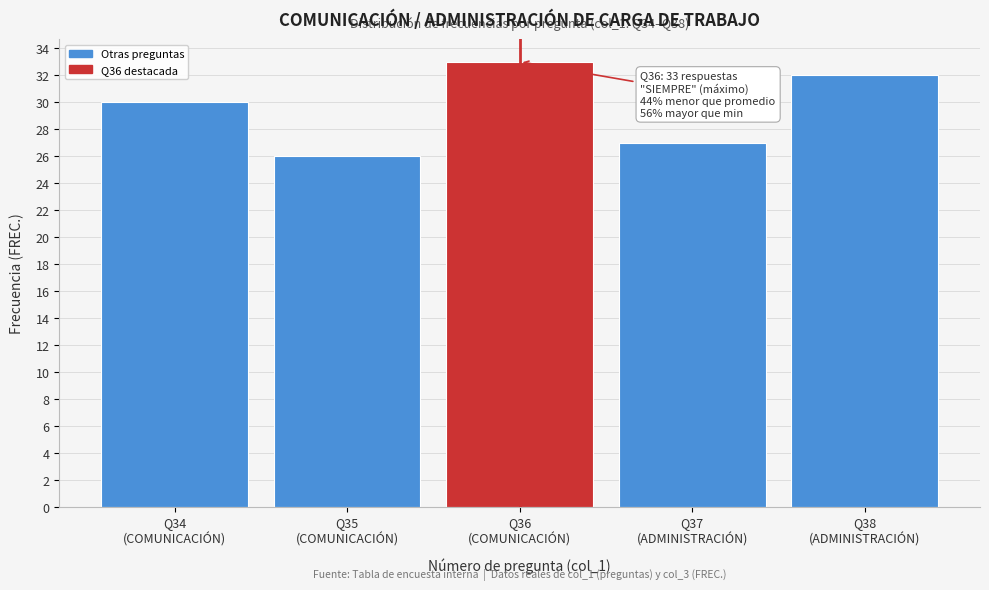

Reading right to left, list all the values displayed in this chart.

32	27	33	26	30